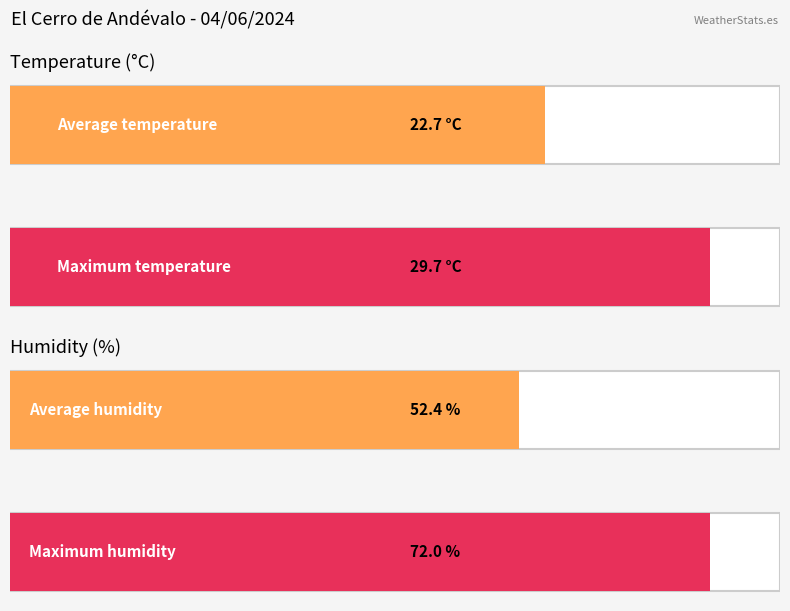

Are the bars grouped side by side (vs. stacked)?

Yes